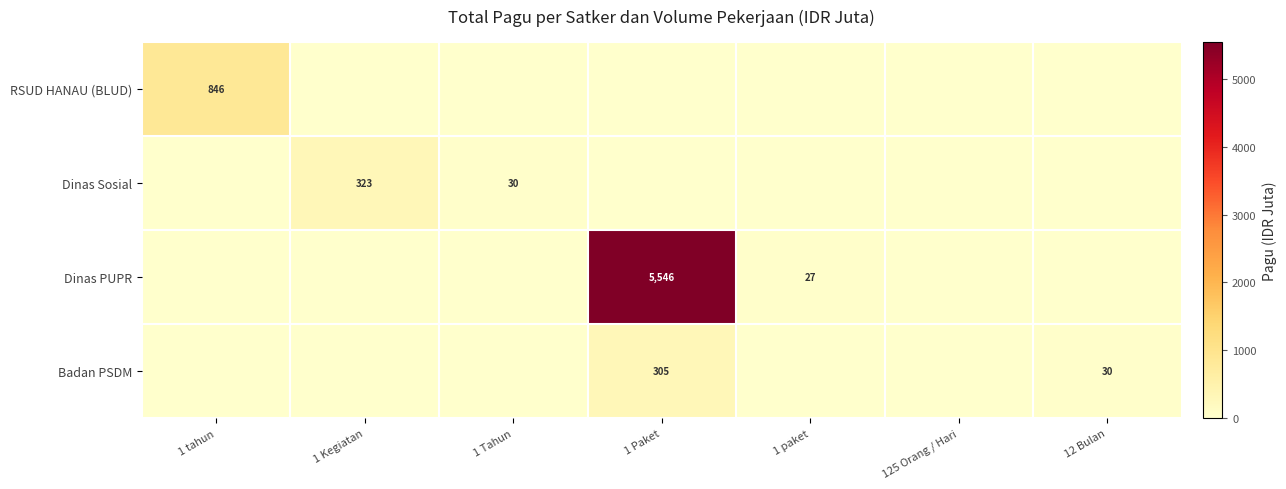

Is it true that Dinas PUPR equals 3176 at 1 Paket?

False